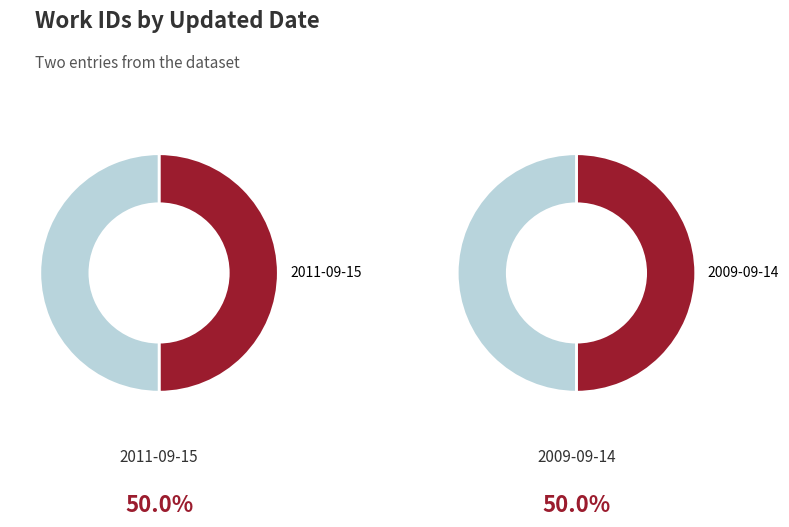

Rank the categories by value from lowest to highest.

2011-09-15, 2009-09-14